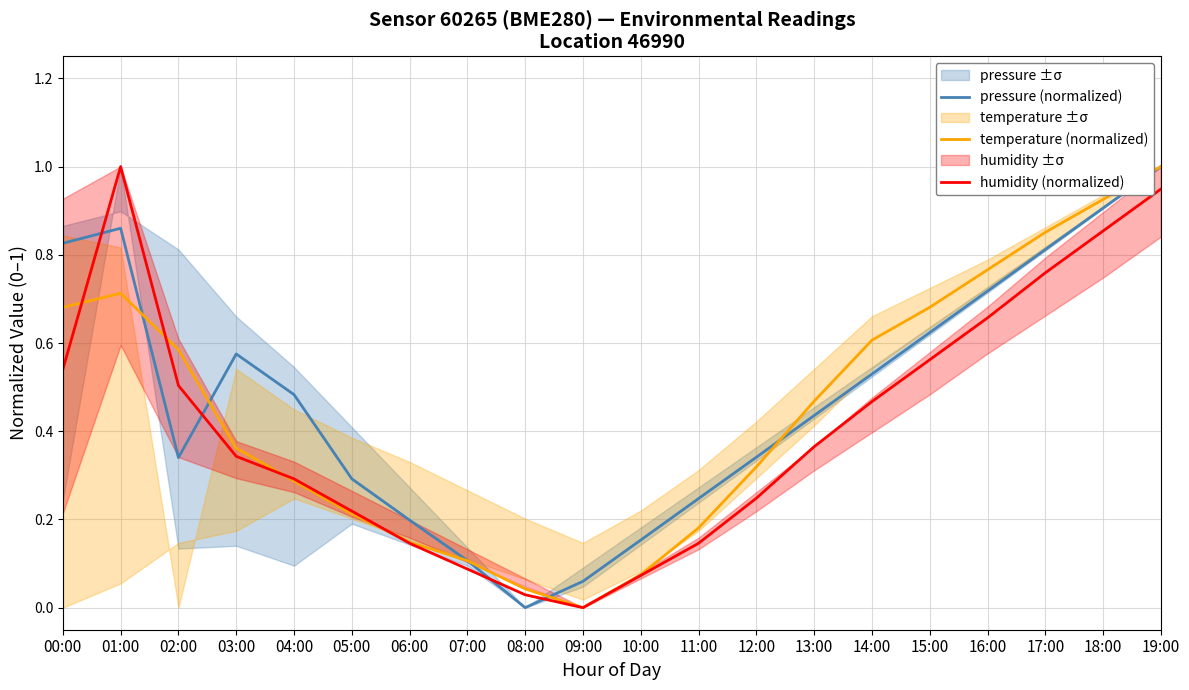

How many interior local peaks does the humidity (normalized) series have?

1